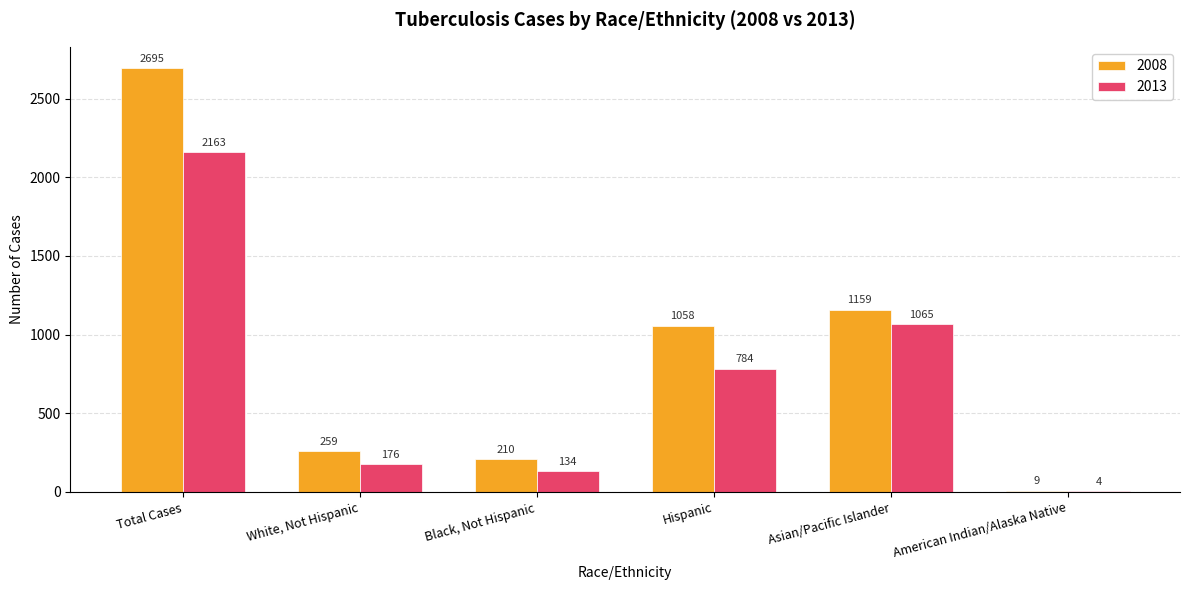

What is the sum of the 2008 values at American Indian/Alaska Native and Black, Not Hispanic?

219